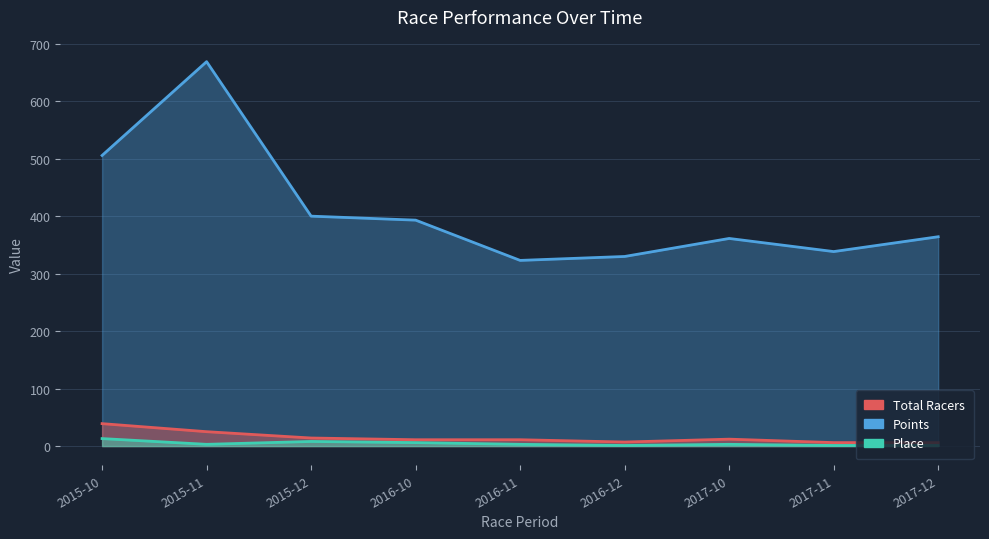

How many interior local valleys does the Total Racers series have?

1